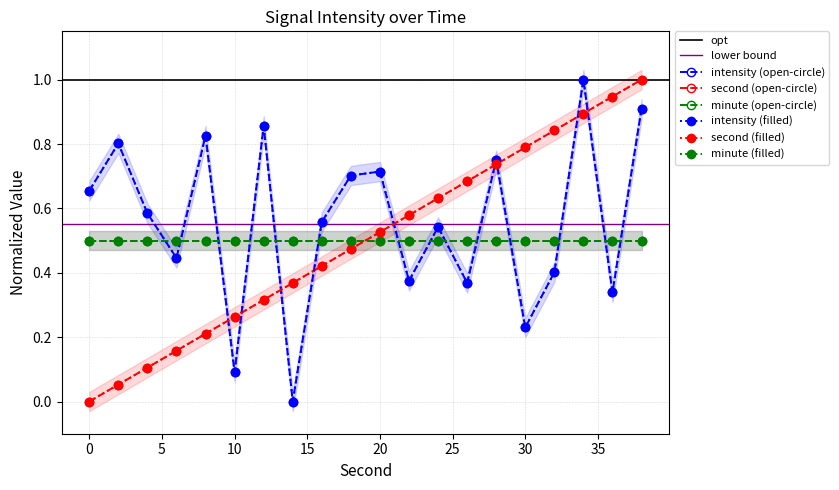

Which series changed the most between 4 and 38?

second